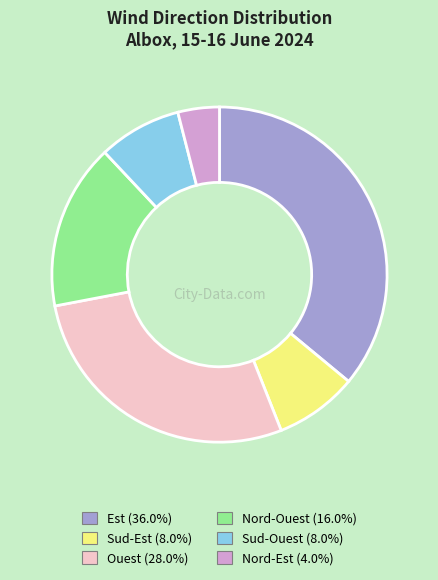

Do Nord-Ouest (16.0%) and Sud-Ouest (8.0%) together represent more than half of the pie?

No